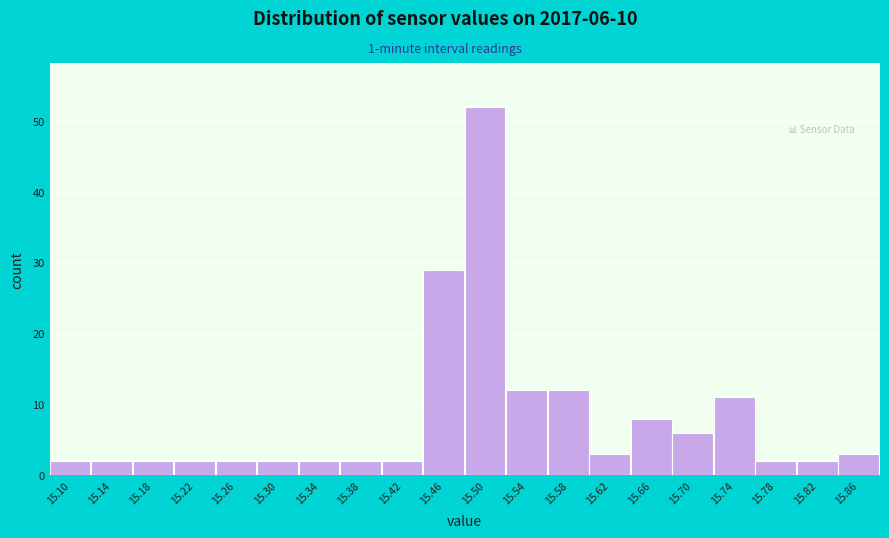

Reading left to right, list all the values displayed in this chart.

15.10=2	15.14=2	15.18=2	15.22=2	15.26=2	15.30=2	15.34=2	15.38=2	15.42=2	15.46=29	15.50=52	15.54=12	15.58=12	15.62=3	15.66=8	15.70=6	15.74=11	15.78=2	15.82=2	15.86=3